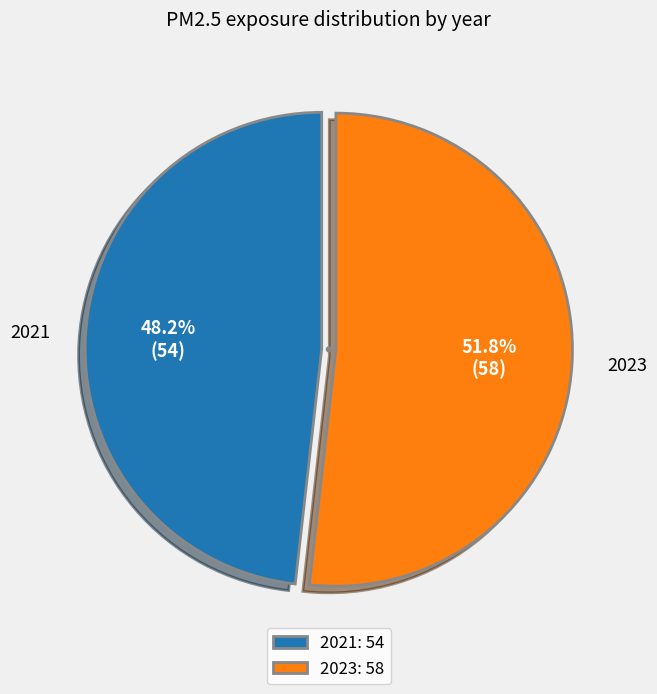

How many slices are in this pie chart?

2